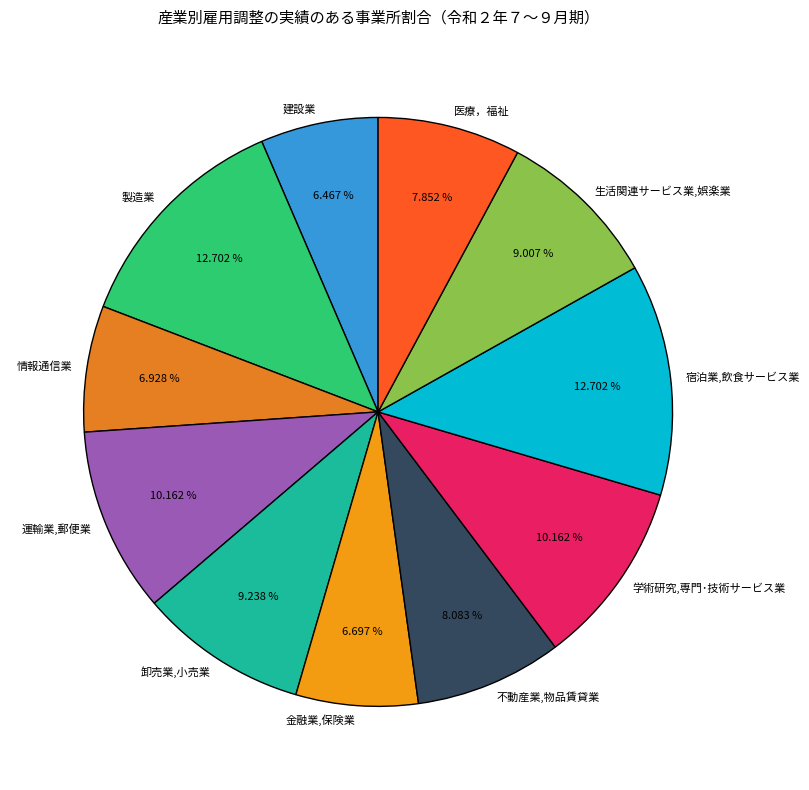

Does any single category account for the majority?

No